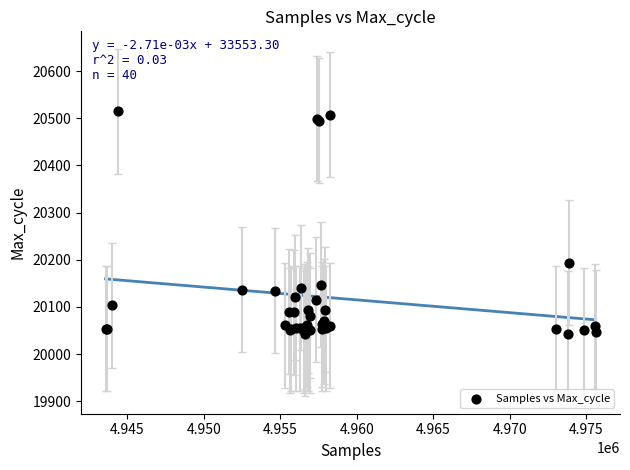

What Y value in the scatter plot is closest to 20279?

20194